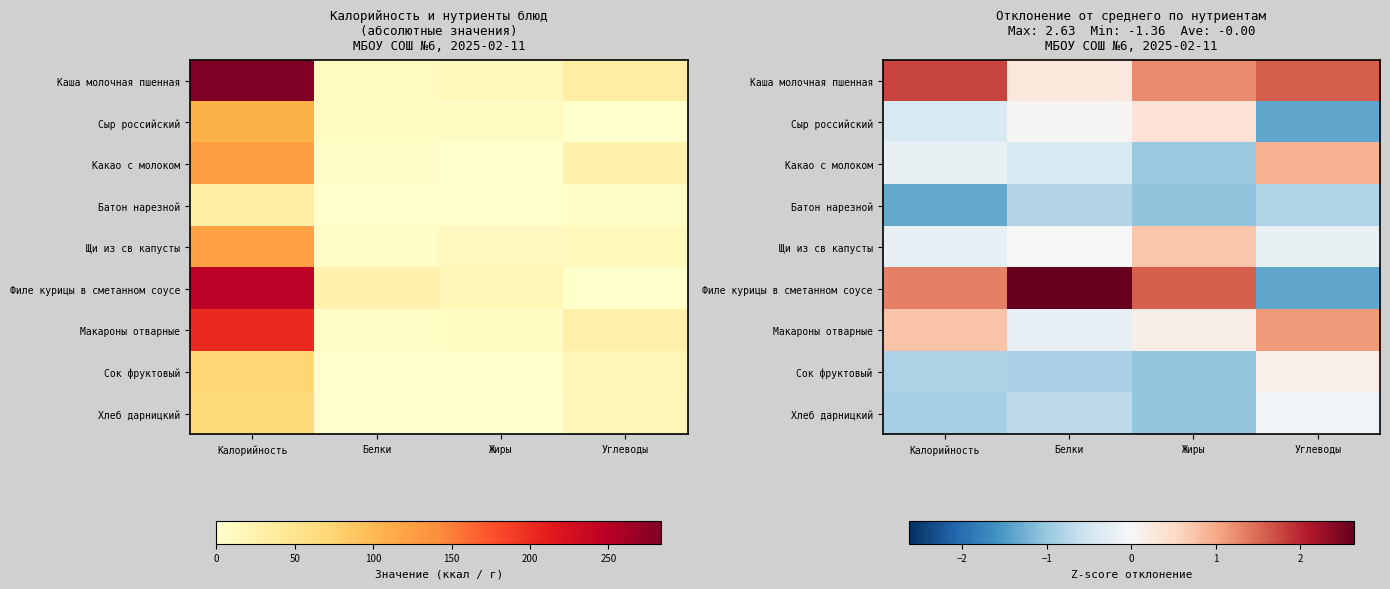

What is the maximum value shown in the chart?

2.6